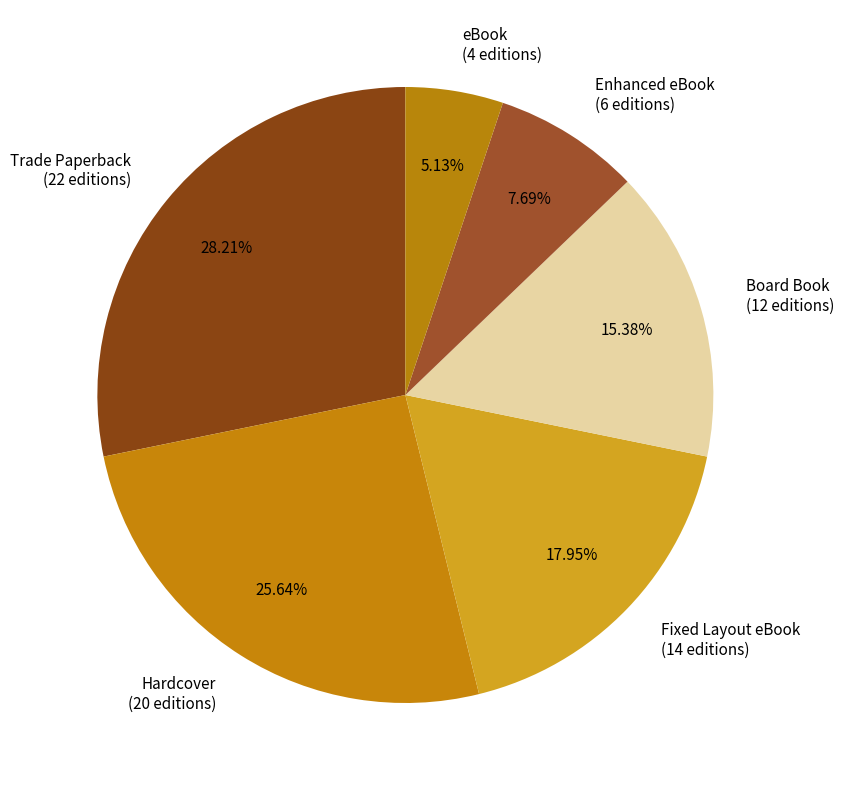

Which has a higher value, Hardcover or Fixed Layout eBook?

Hardcover